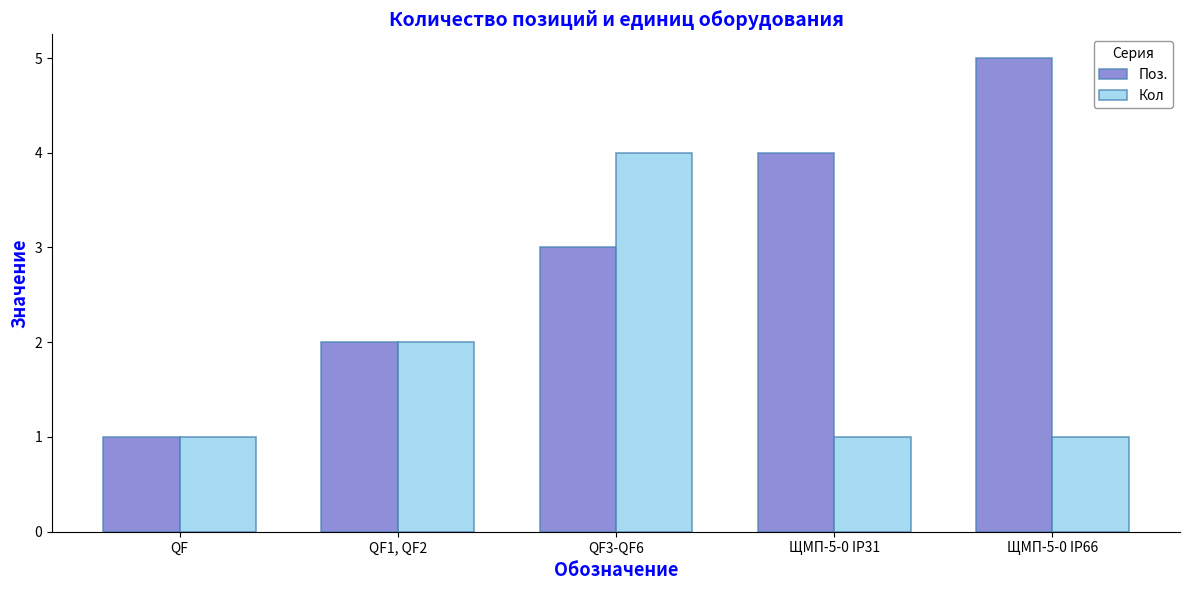

What is the total value across all series at ЩМП-5-0 IP66?

6